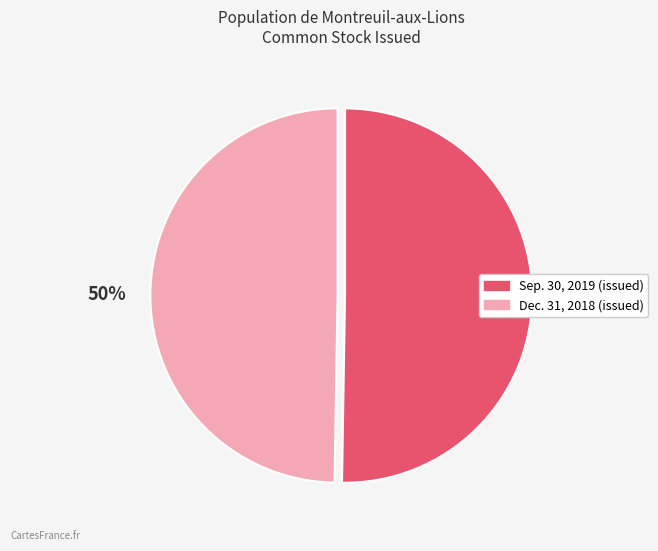

To the nearest percent, what is the average slice percentage?

50%